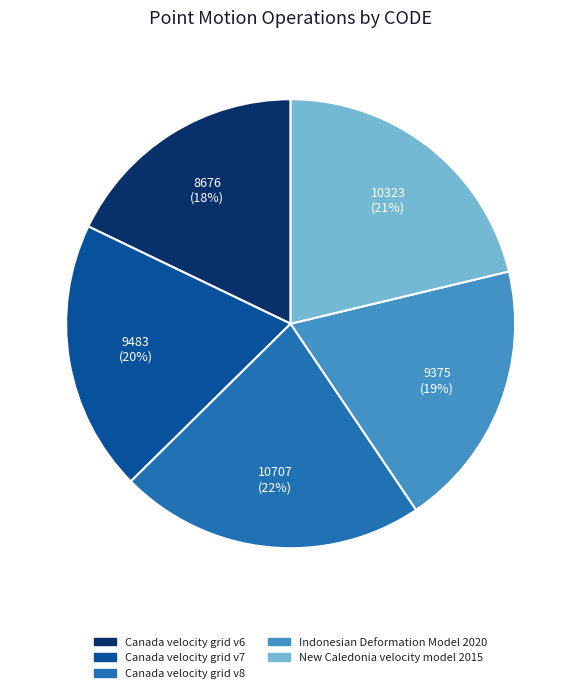

Count the number of slices in the pie.

5